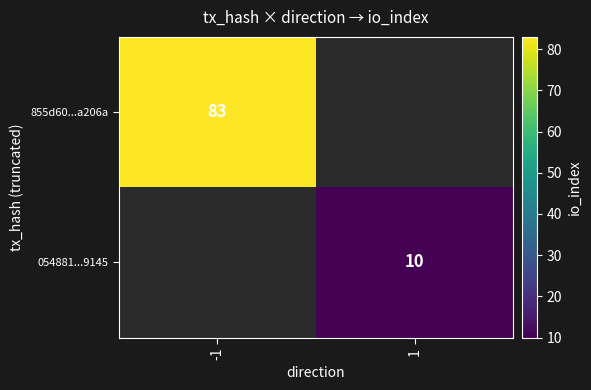

The value of 855d60...a206a at -1 is 83. True or false?

True